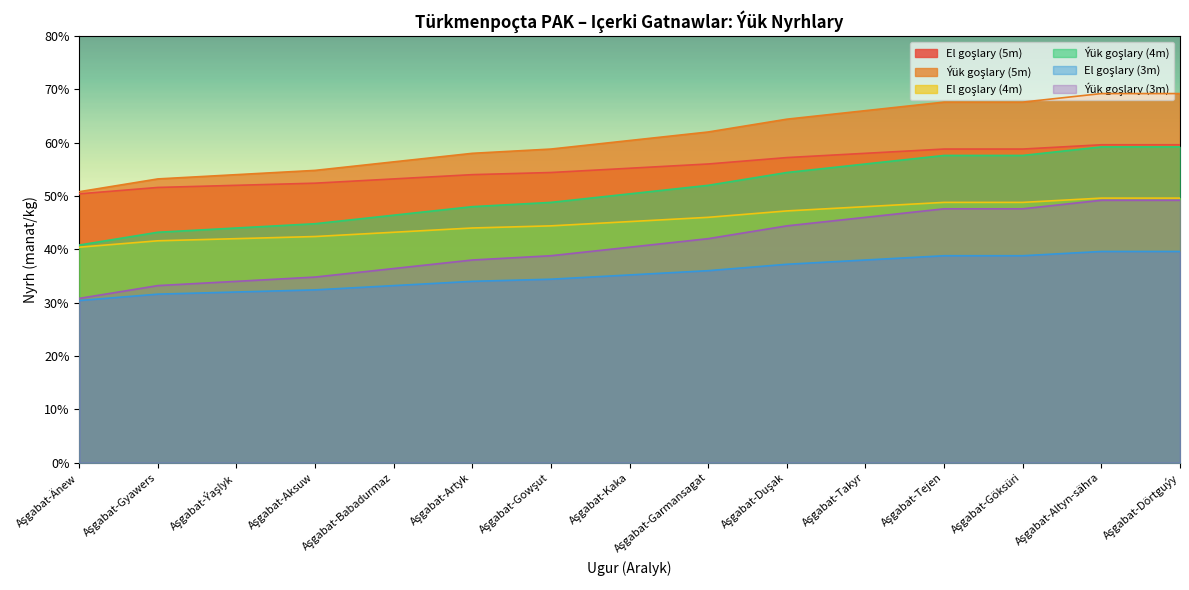

What is the difference between the El goşlary (4m) values at Aşgabat-Gowşut and Aşgabat-Garmansagat?

0.2